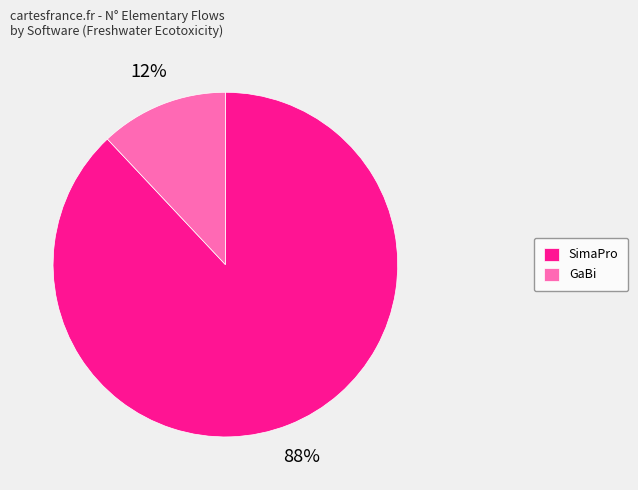

Combined, do SimaPro and GaBi account for over 50%?

Yes